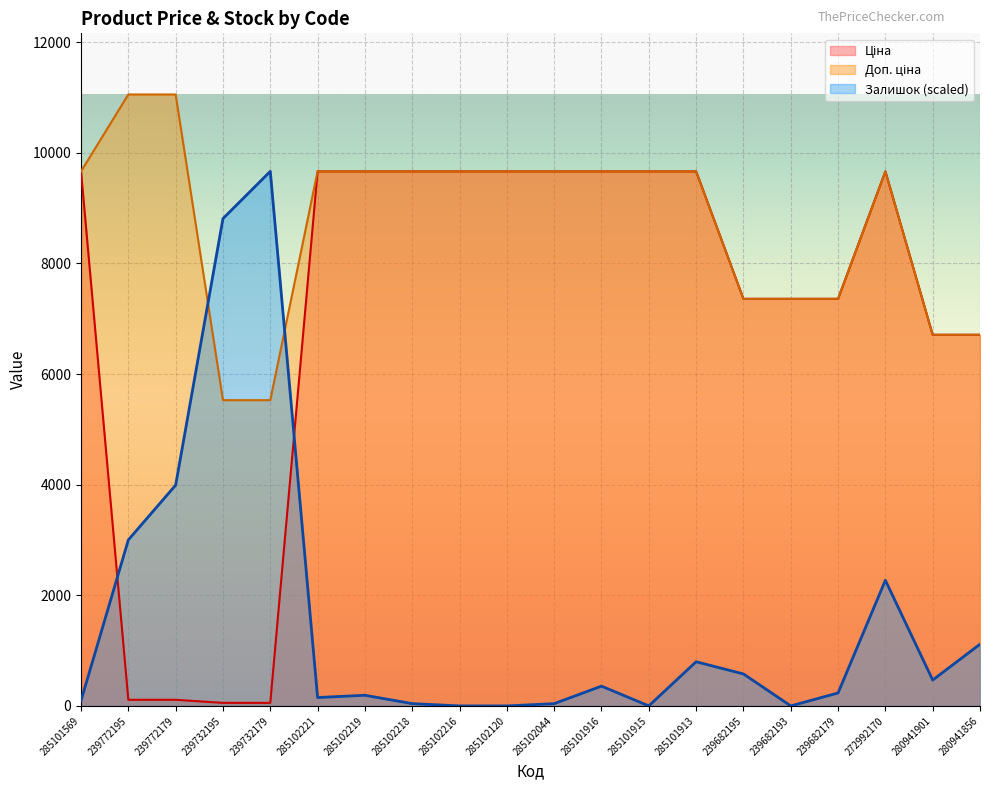

At which label does Залишок first exceed 357?

239772195